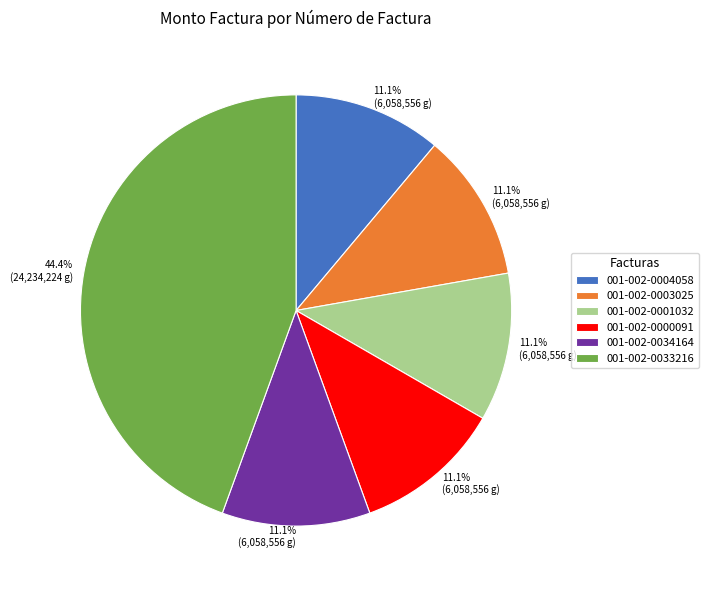

To the nearest percent, what portion does 001-002-0033216 represent?

44%